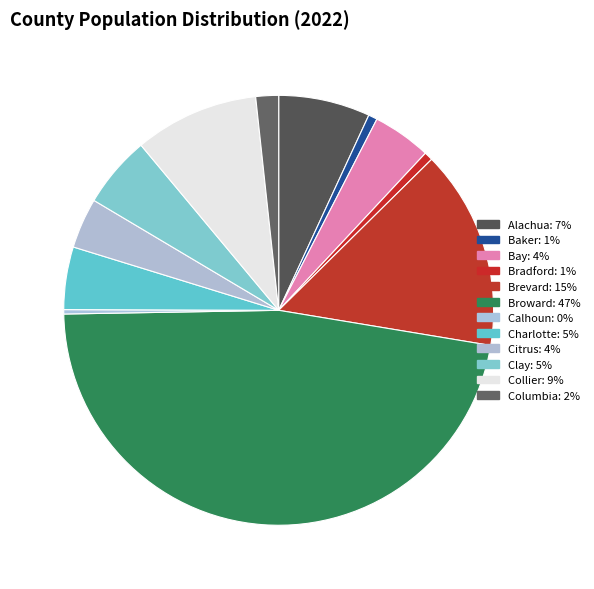

Count the number of slices in the pie.

12